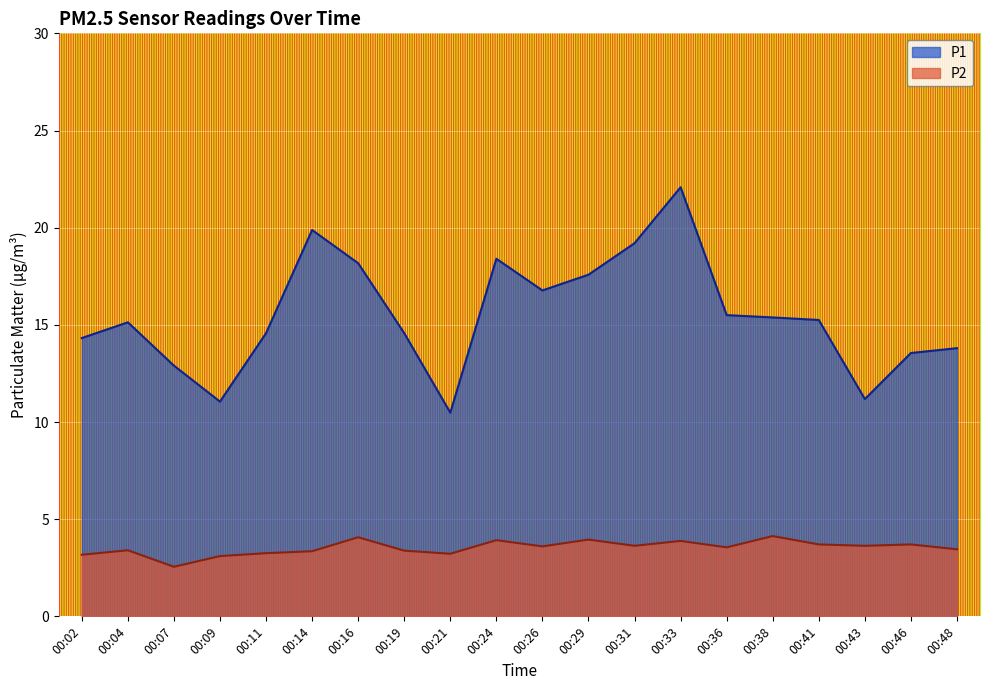

What is the sum of the P2 values at 00:02 and 00:38?

7.3